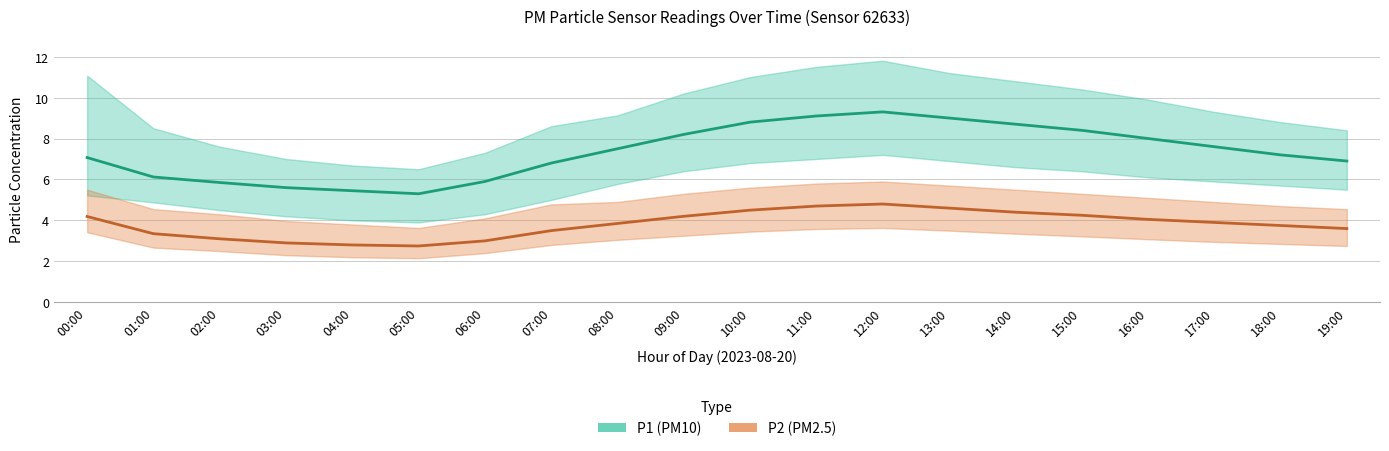

At which label is P2 closest to 3?

06:00